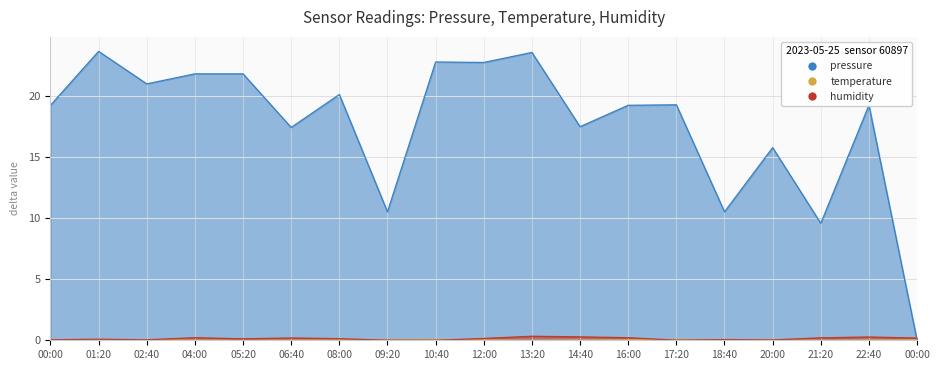

Is it true that pressure equals 3.0 at 18:40?

False